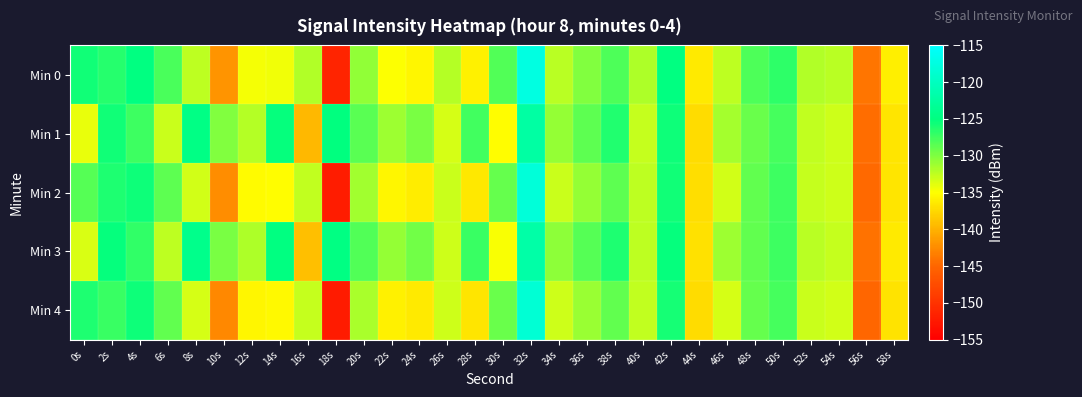

Reading left to right, what are all the values shown in this chart?

Min 0: 0s=-125.7	2s=-126.5	4s=-124.9	6s=-128.0	8s=-132.5	10s=-141.9	12s=-134.6	14s=-134.5	16s=-131.9	18s=-151.4	20s=-130.7	22s=-134.9	24s=-135.5	26s=-132.2	28s=-135.8	30s=-128.3	32s=-117.4	34s=-132.2	36s=-130.1	38s=-128.0	40s=-131.7	42s=-125.0	44s=-136.4	46s=-132.5	48s=-128.1	50s=-126.8	52s=-132.0	54s=-132.3	56s=-144.0	58s=-136.0
Min 1: 0s=-134.1	2s=-125.6	4s=-127.4	6s=-132.8	8s=-124.5	10s=-130.1	12s=-132.1	14s=-125.3	16s=-139.6	18s=-125.0	20s=-128.5	22s=-131.2	24s=-129.8	26s=-133.4	28s=-127.6	30s=-135.1	32s=-122.3	34s=-130.9	36s=-128.7	38s=-126.4	40s=-132.8	42s=-125.6	44s=-137.2	46s=-131.5	48s=-129.1	50s=-127.8	52s=-132.6	54s=-133.1	56s=-144.5	58s=-136.7
Min 2: 0s=-128.3	2s=-126.1	4s=-125.5	6s=-128.7	8s=-133.2	10s=-142.5	12s=-135.3	14s=-135.1	16s=-132.6	18s=-152.1	20s=-131.4	22s=-135.6	24s=-136.2	26s=-132.9	28s=-136.5	30s=-129.0	32s=-118.1	34s=-132.9	36s=-130.8	38s=-128.7	40s=-132.4	42s=-125.7	44s=-137.1	46s=-133.2	48s=-128.8	50s=-127.5	52s=-132.7	54s=-133.0	56s=-144.7	58s=-136.6
Min 3: 0s=-133.5	2s=-125.2	4s=-127.0	6s=-132.4	8s=-124.2	10s=-129.7	12s=-131.8	14s=-124.9	16s=-139.2	18s=-124.7	20s=-128.2	22s=-130.9	24s=-129.5	26s=-133.1	28s=-127.3	30s=-134.8	32s=-122.0	34s=-130.6	36s=-128.4	38s=-126.1	40s=-132.5	42s=-125.3	44s=-136.9	46s=-131.2	48s=-128.8	50s=-127.5	52s=-132.3	54s=-132.8	56s=-144.2	58s=-136.4
Min 4: 0s=-126.1	2s=-127.2	4s=-125.6	6s=-128.9	8s=-133.4	10s=-142.8	12s=-135.5	14s=-135.4	16s=-132.8	18s=-152.3	20s=-131.6	22s=-135.8	24s=-136.4	26s=-133.1	28s=-136.7	30s=-129.2	32s=-118.3	34s=-133.1	36s=-131.0	38s=-128.9	40s=-132.6	42s=-125.9	44s=-137.3	46s=-133.4	48s=-129.0	50s=-127.7	52s=-132.9	54s=-133.2	56s=-144.9	58s=-136.8